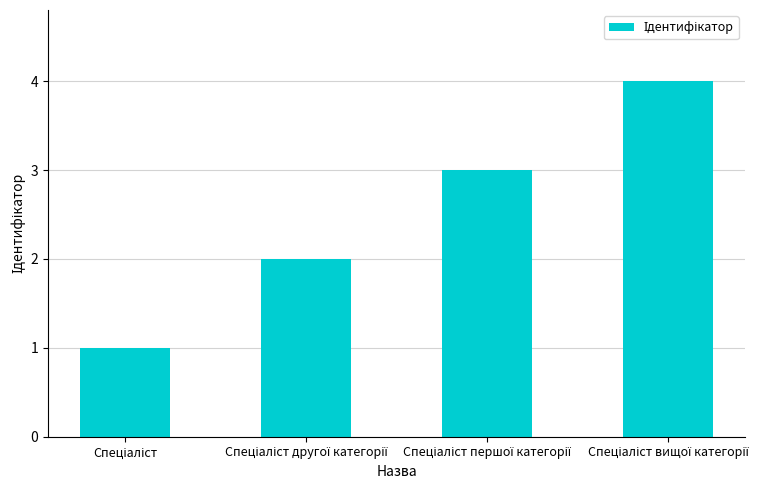

What is the greatest value displayed?

4